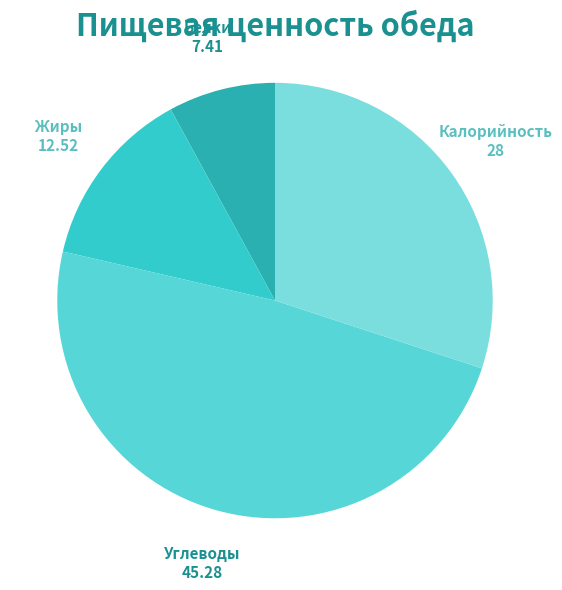

Combined, do Жиры and Калорийность account for over 50%?

No